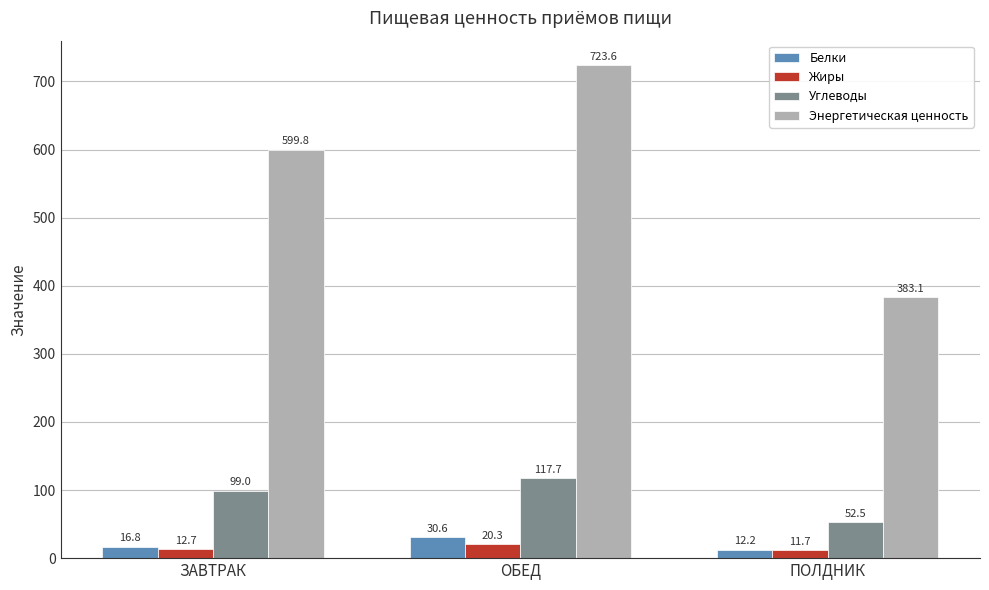

Which category has the highest value in the Жиры series?

ОБЕД